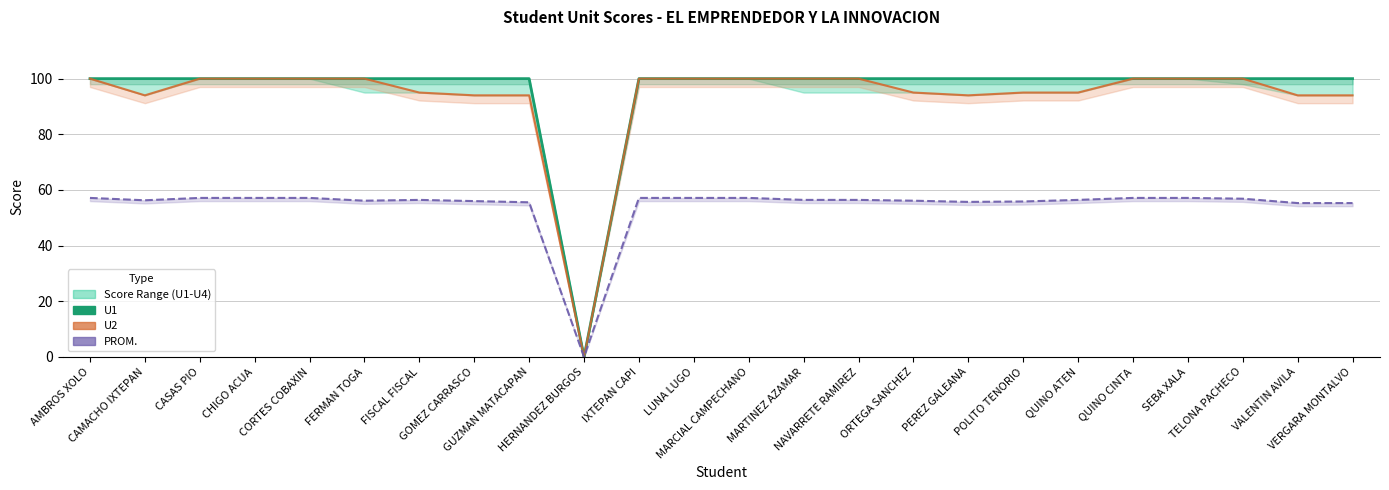

The chart shows a value of 155 at QUINO ATEN. True or false?

False